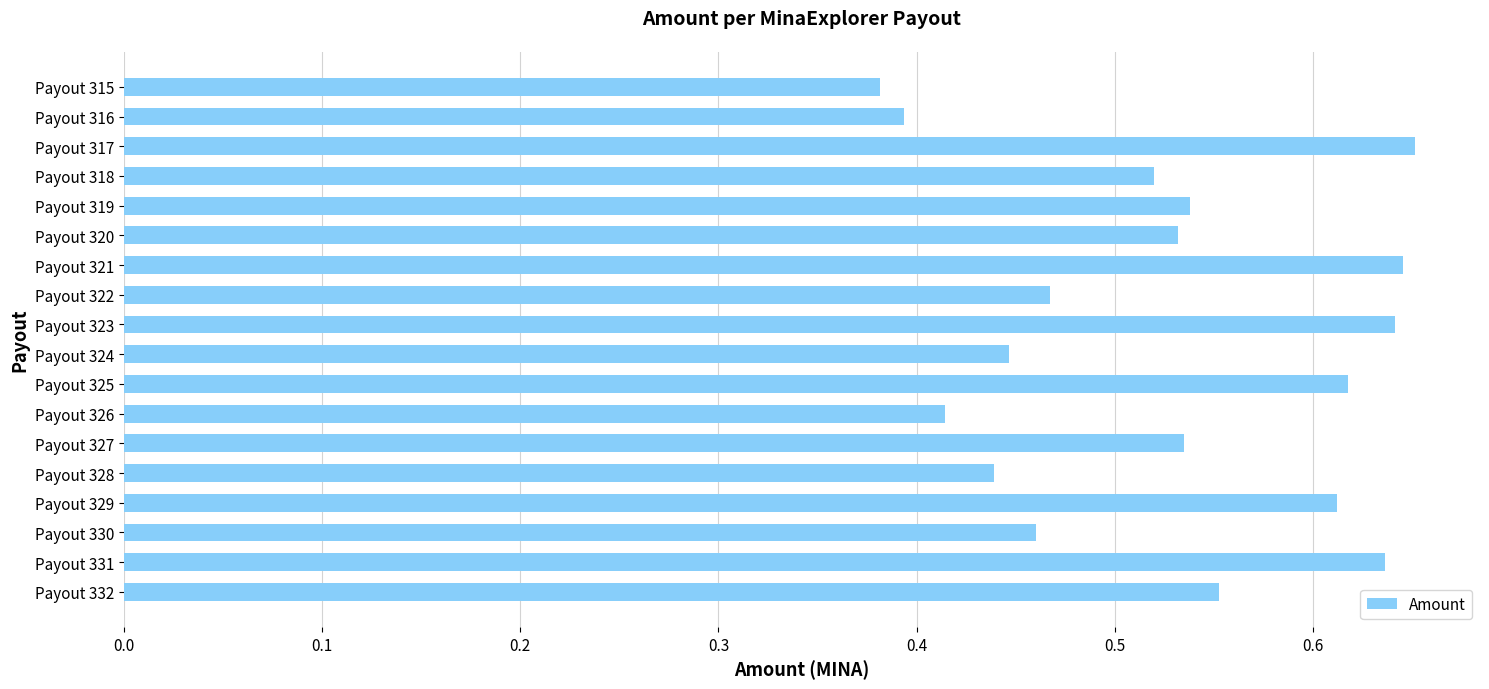

What is the sum of all values?

9.5